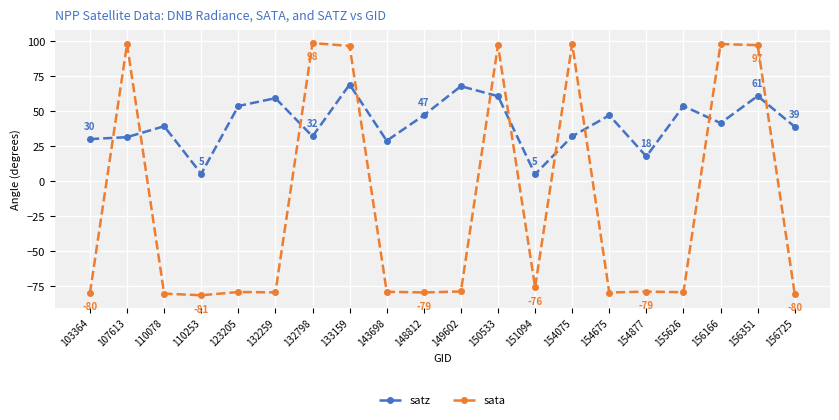

What is the average value of the satz series?

41.0